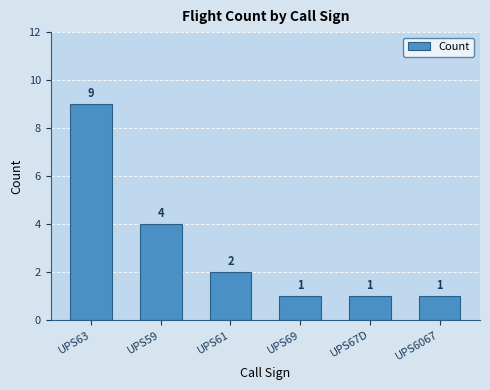

What position from the left is UPS67D?

5